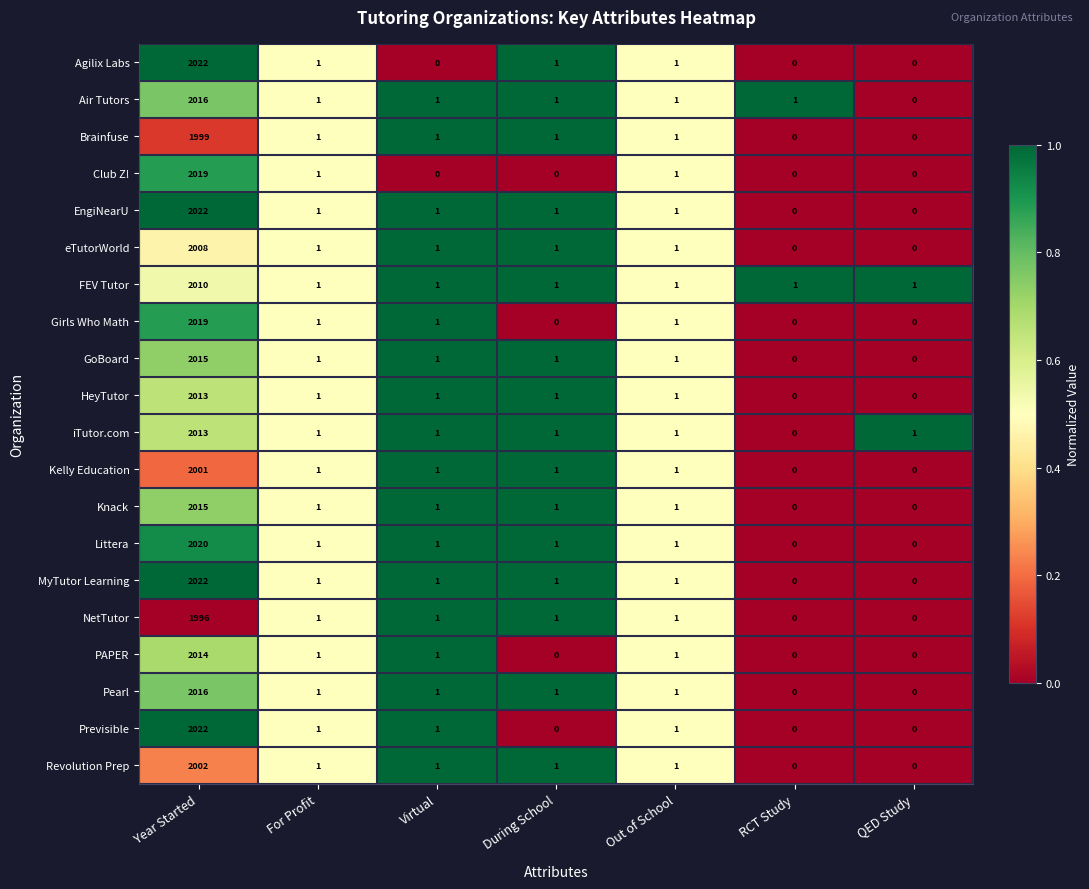

Which category has the highest value across all series?

Year Started